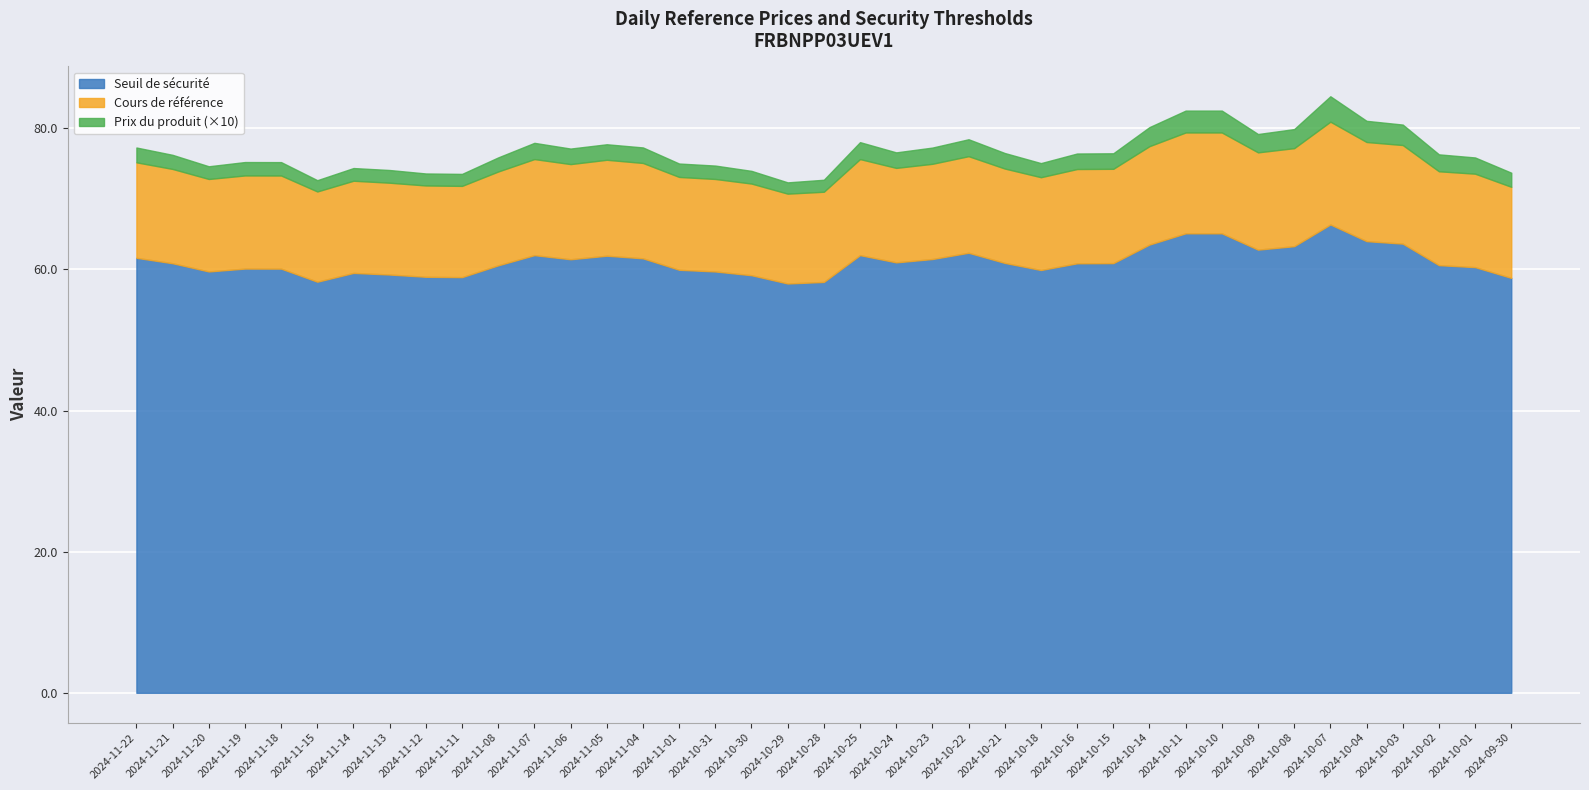

Rank the categories by Seuil de sécurité value from highest to lowest.

2024-10-07, 2024-10-11, 2024-10-10, 2024-10-04, 2024-10-03, 2024-10-14, 2024-10-08, 2024-10-09, 2024-10-22, 2024-11-07, 2024-10-25, 2024-11-05, 2024-11-22, 2024-11-04, 2024-10-23, 2024-11-06, 2024-10-24, 2024-10-21, 2024-10-15, 2024-11-21, 2024-10-16, 2024-10-02, 2024-11-08, 2024-10-01, 2024-11-19, 2024-11-18, 2024-11-01, 2024-10-18, 2024-11-20, 2024-10-31, 2024-11-14, 2024-11-13, 2024-10-30, 2024-11-12, 2024-11-11, 2024-09-30, 2024-11-15, 2024-10-28, 2024-10-29